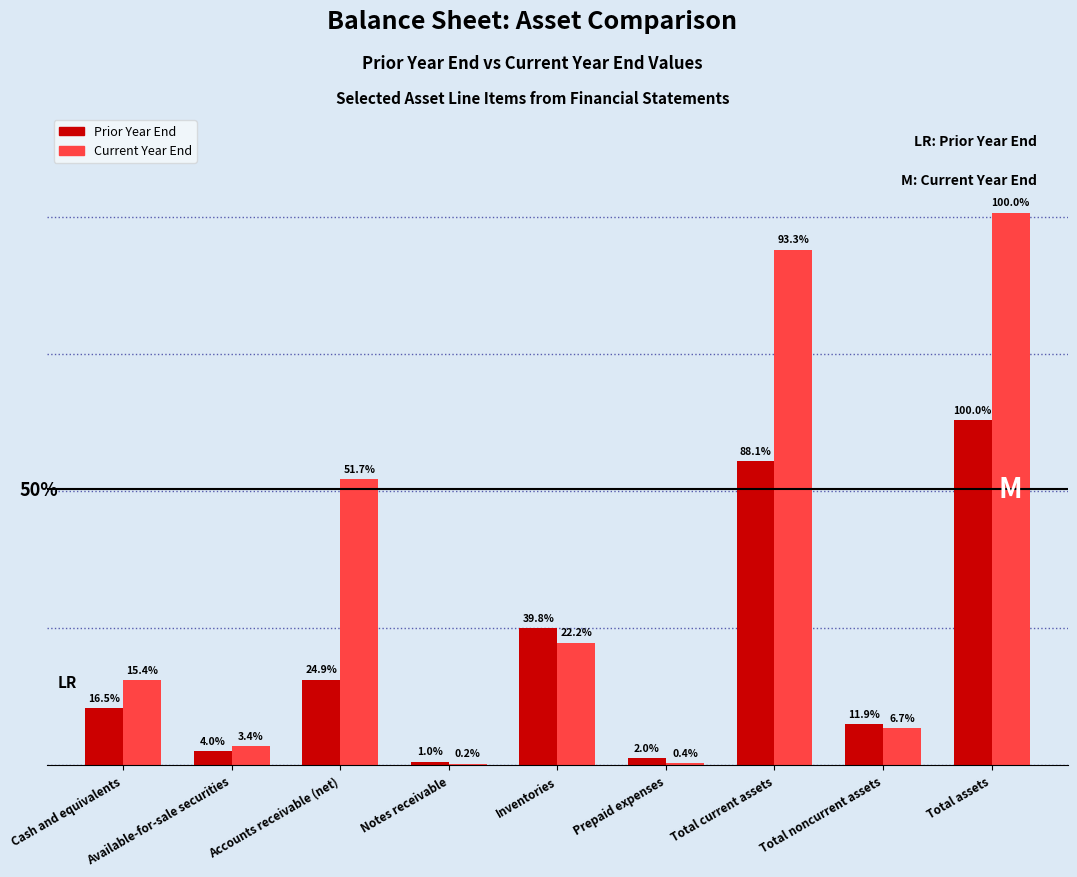

What are all the series names shown in the legend?

Prior Year End, Current Year End